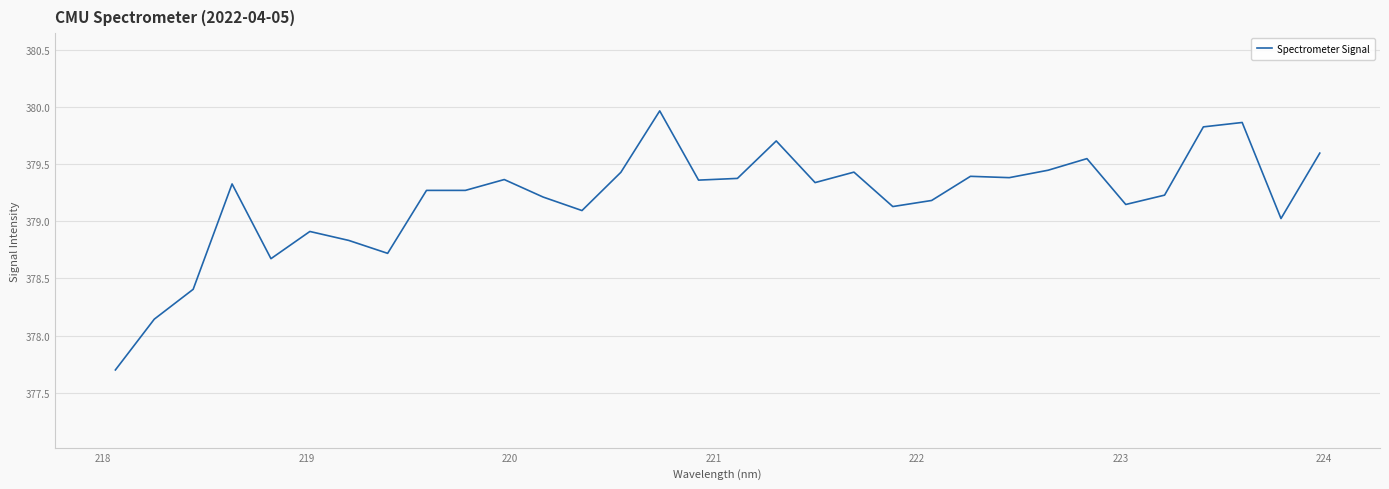

What is the greatest value displayed?

380.0